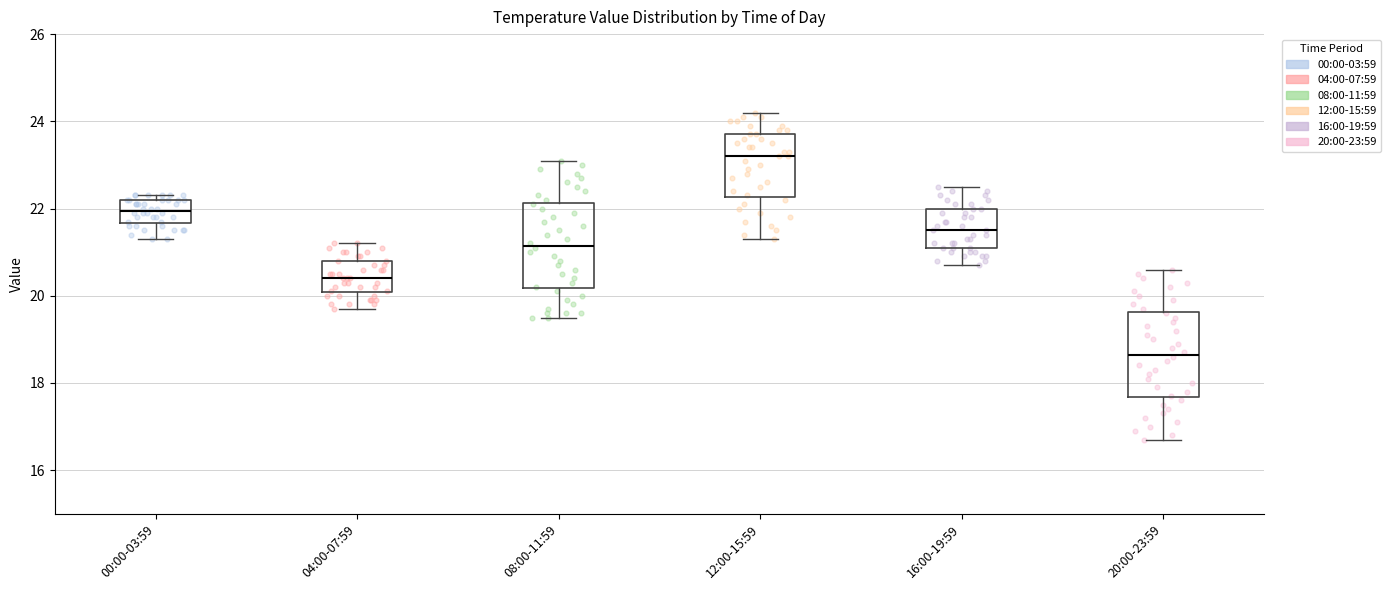

Where does the median line of the box for 00:00-03:59 sit on the y-axis? The values are not printed on the chart, so give them approximately, as read against the axis.

22.0